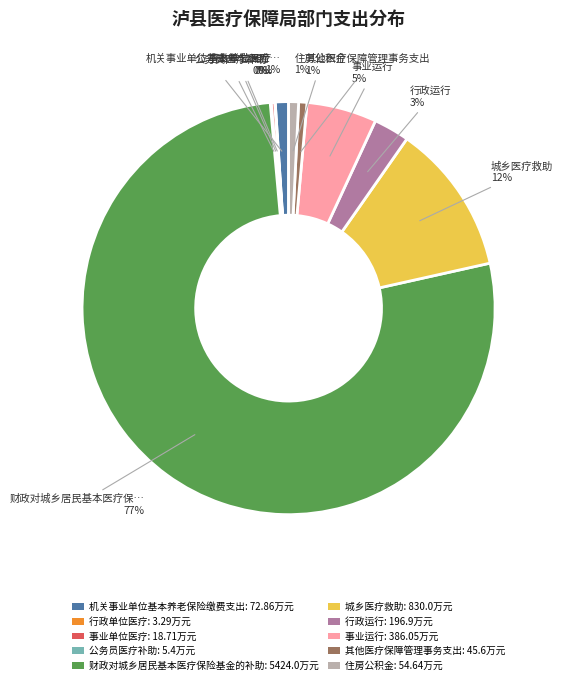

To the nearest percent, what is the difference between the largest and smallest slice percentages?

77%